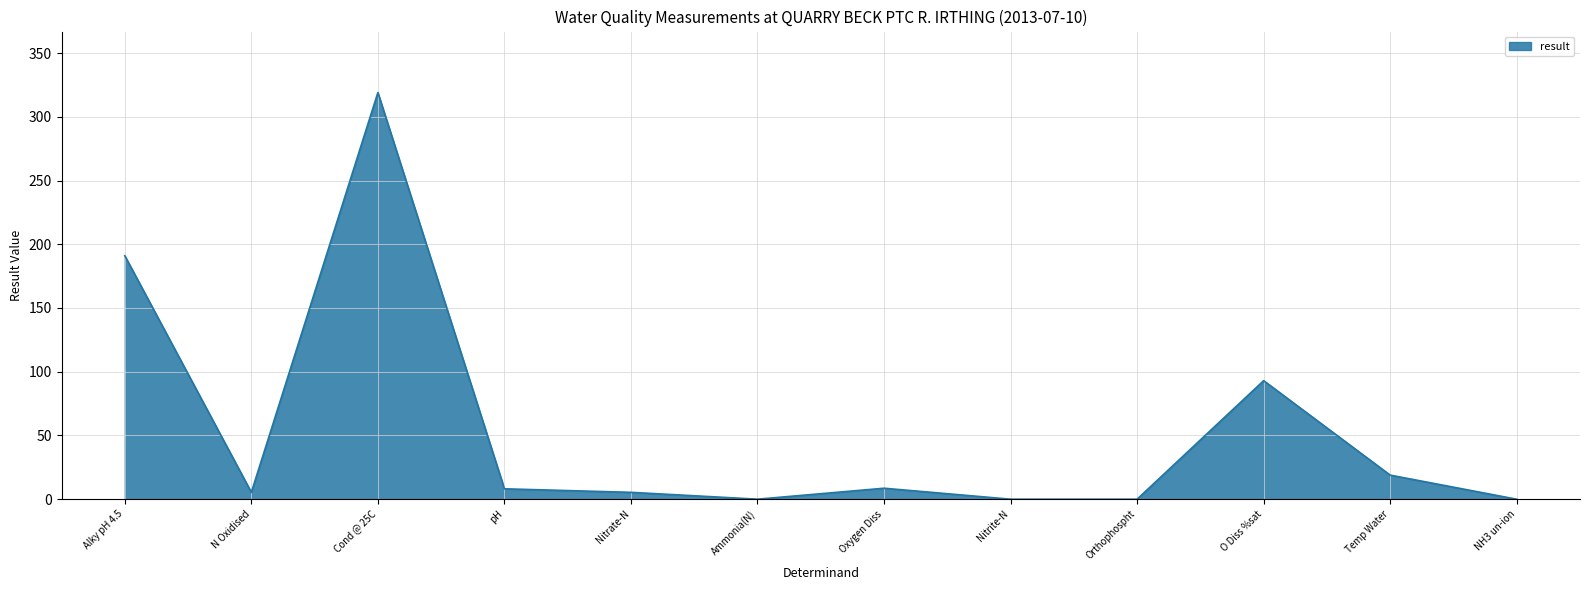

At which category does the data reach its first local valley?

N Oxidised